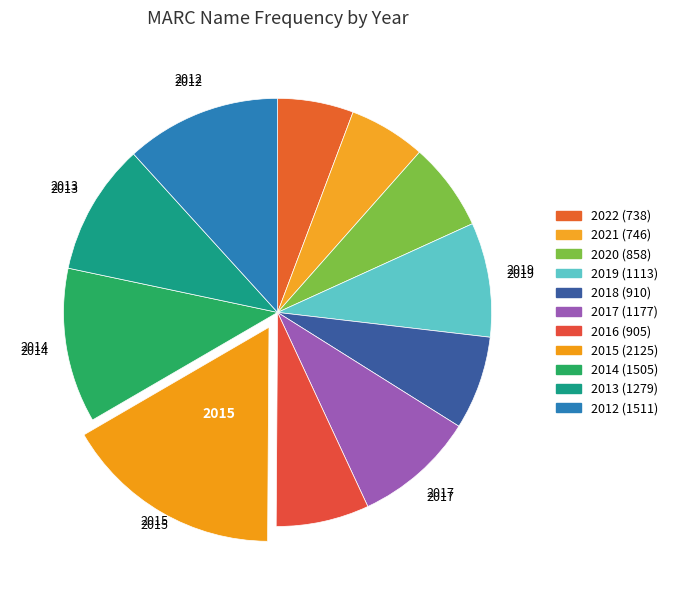

Which category has the smallest portion of the pie?

2022